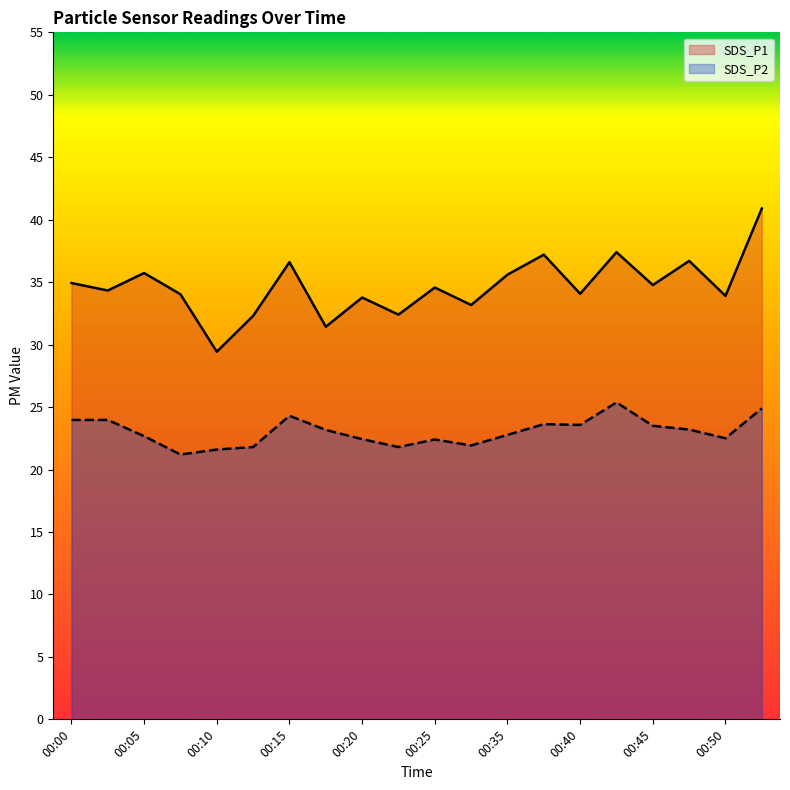

Reading left to right, list all the values displayed in this chart.

SDS_P1: 34.9	34.3	35.7	34.0	29.4	32.3	36.6	31.4	33.8	32.4	34.6	33.2	35.6	37.2	34.1	37.4	34.8	36.7	33.9	40.9
SDS_P2: 24.0	24.0	22.7	21.2	21.6	21.8	24.3	23.2	22.4	21.8	22.4	21.9	22.8	23.6	23.6	25.4	23.5	23.2	22.5	24.9